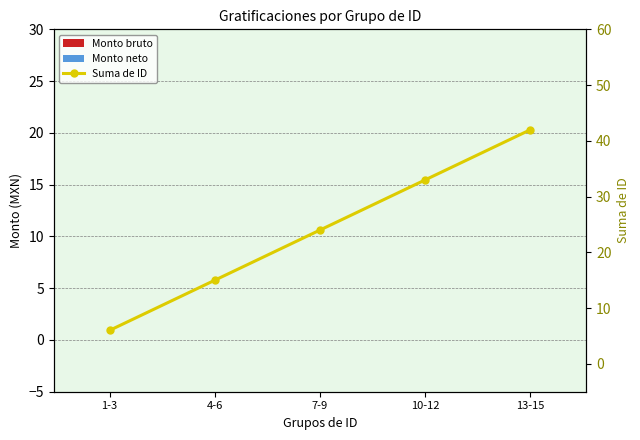

What is the spread (max minus min) of values at 10-12?

33